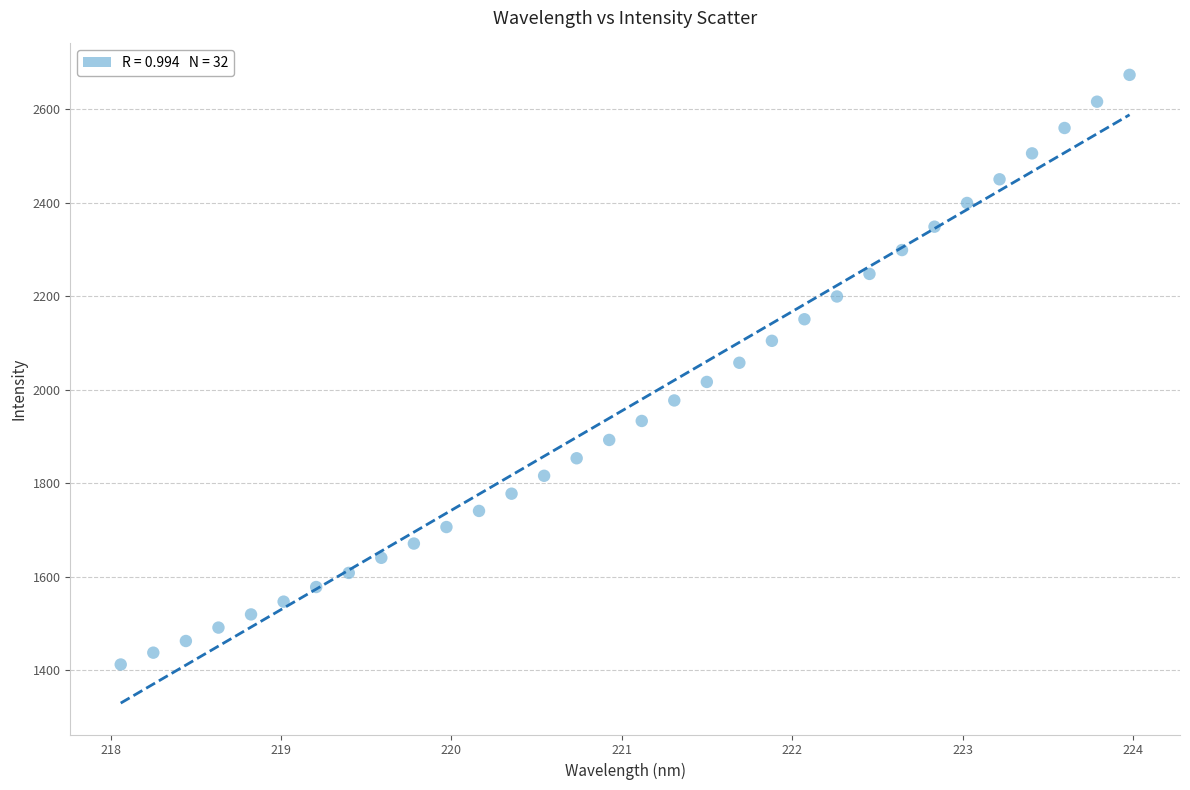

What is the range of X values (max minus min)?

5.9